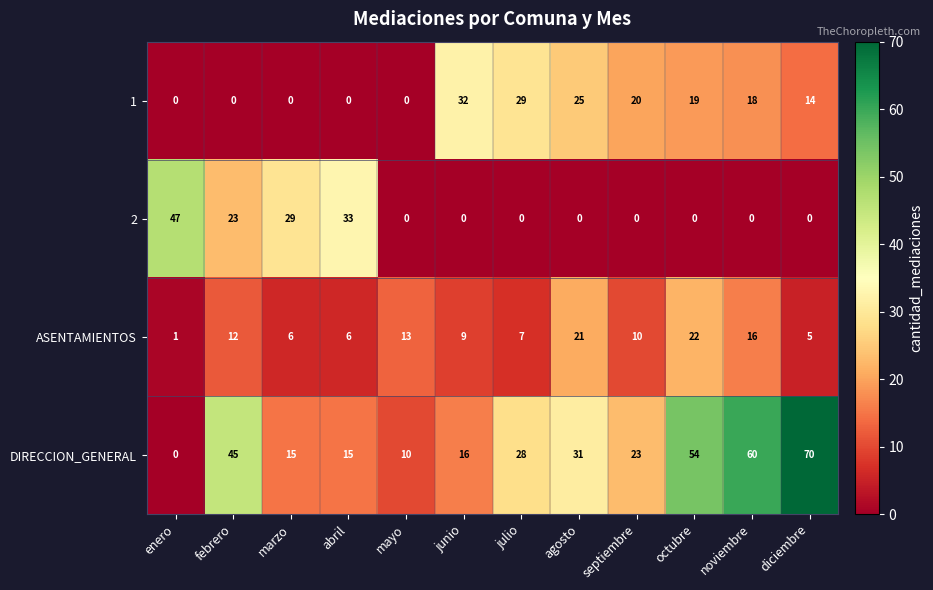

What is the sum of all 1 values?

157